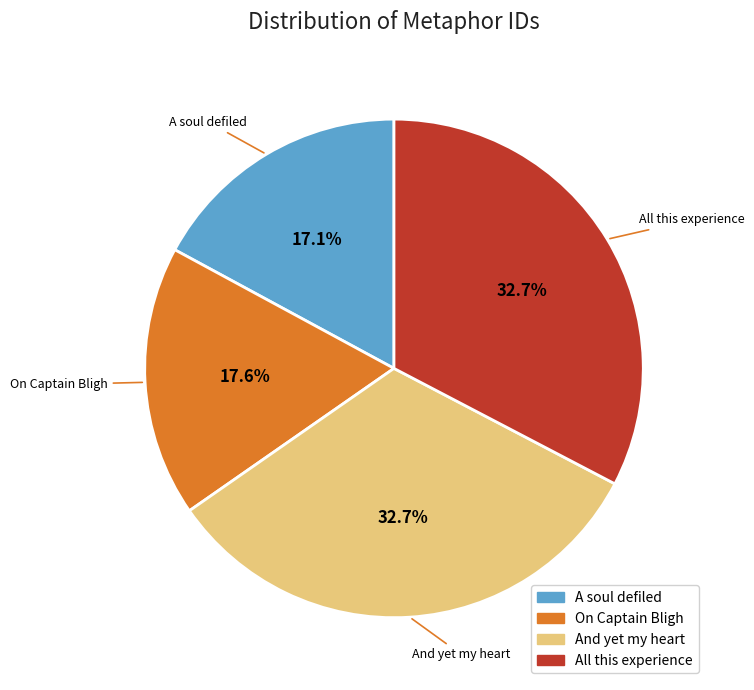

The On Captain Bligh slice represents 18% of the pie. True or false?

True